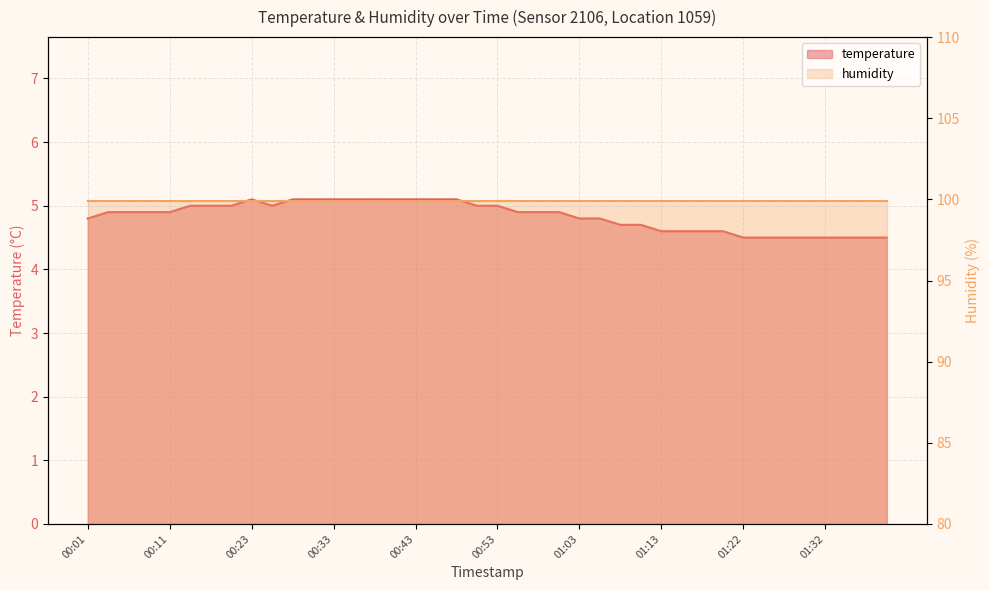

What is the ratio of the value at 00:48 to the value at 00:23?

1.0